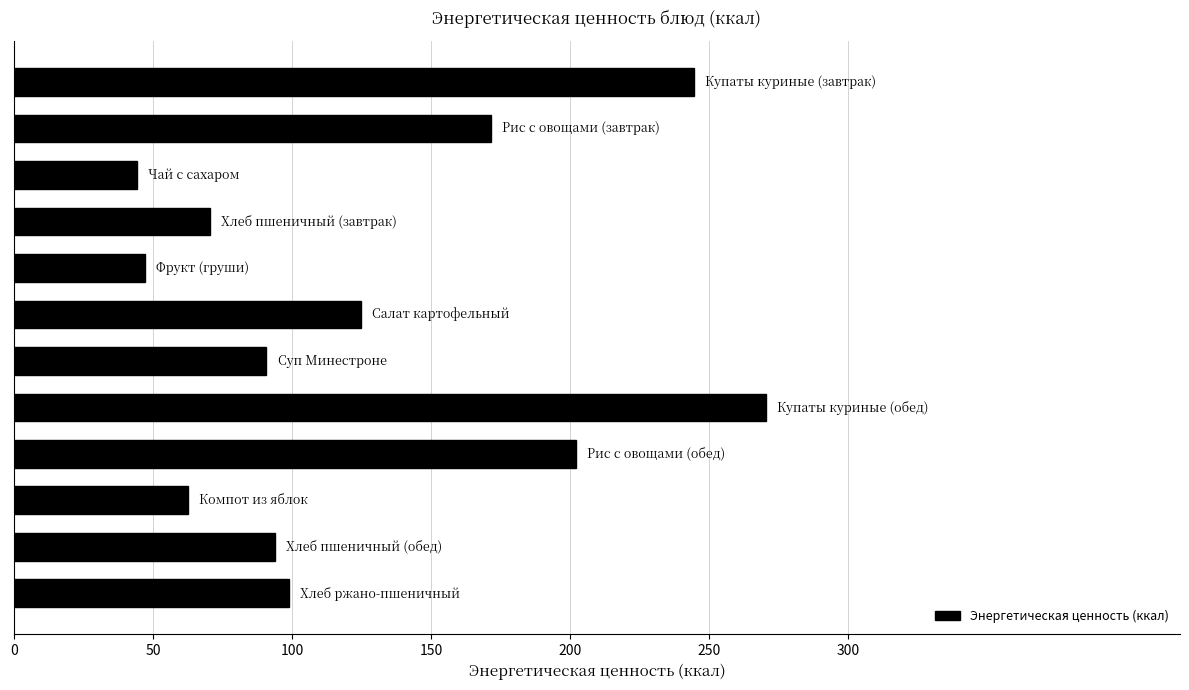

What is the smallest value displayed?

44.3